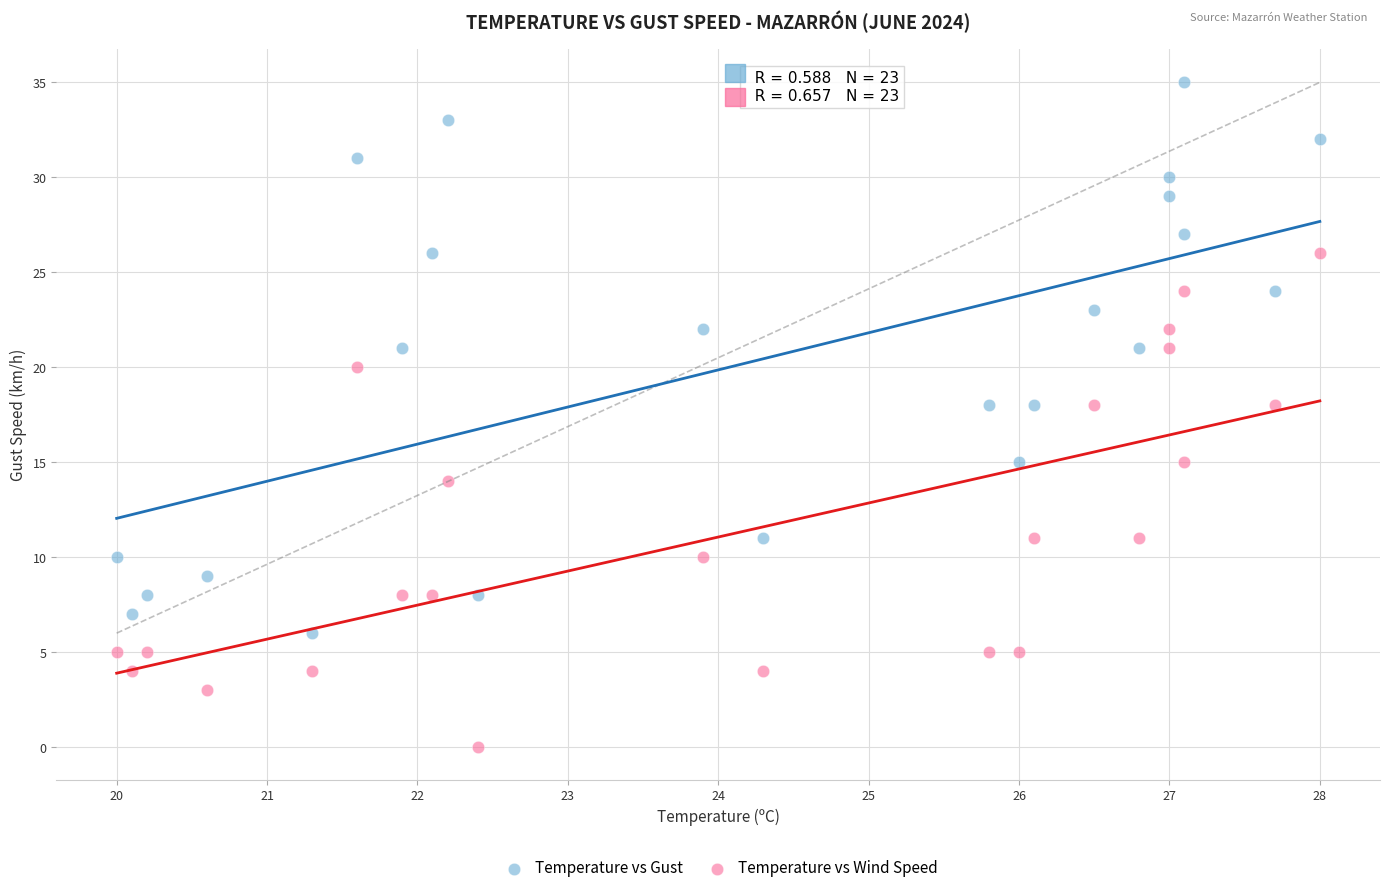

Which series reaches the minimum Y coordinate?

Temperature vs Wind Speed